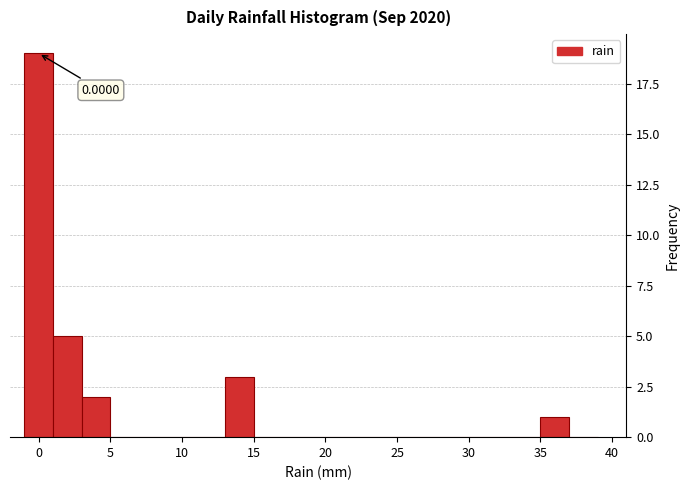

Over which range of the x-axis is the bar tallest?

-1 to 1